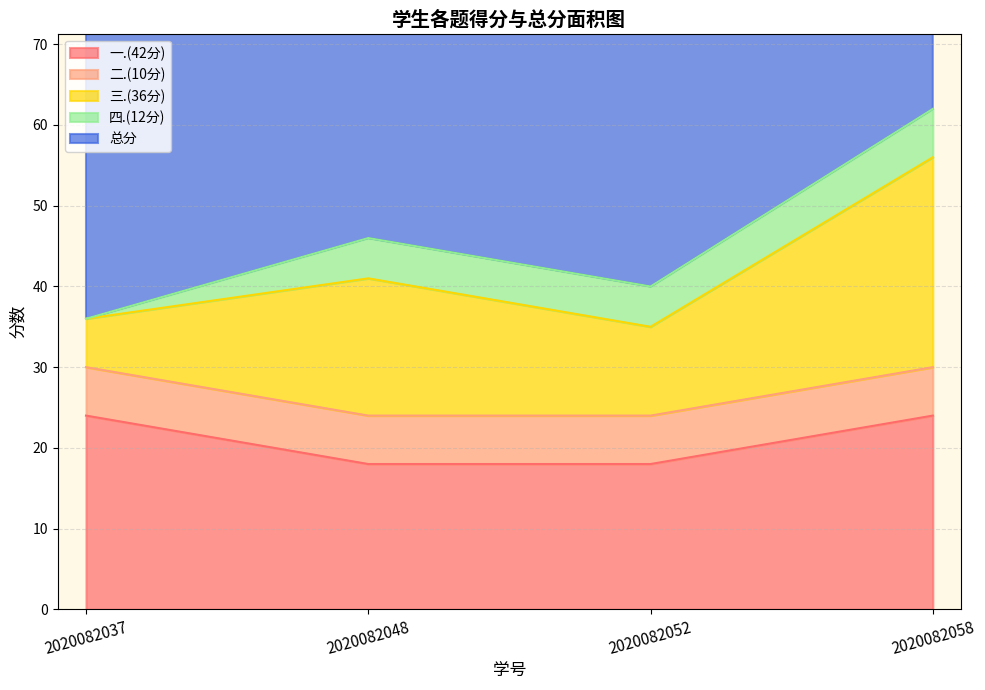

The value of 三.(36分) at 2020082037 is 36. True or false?

True